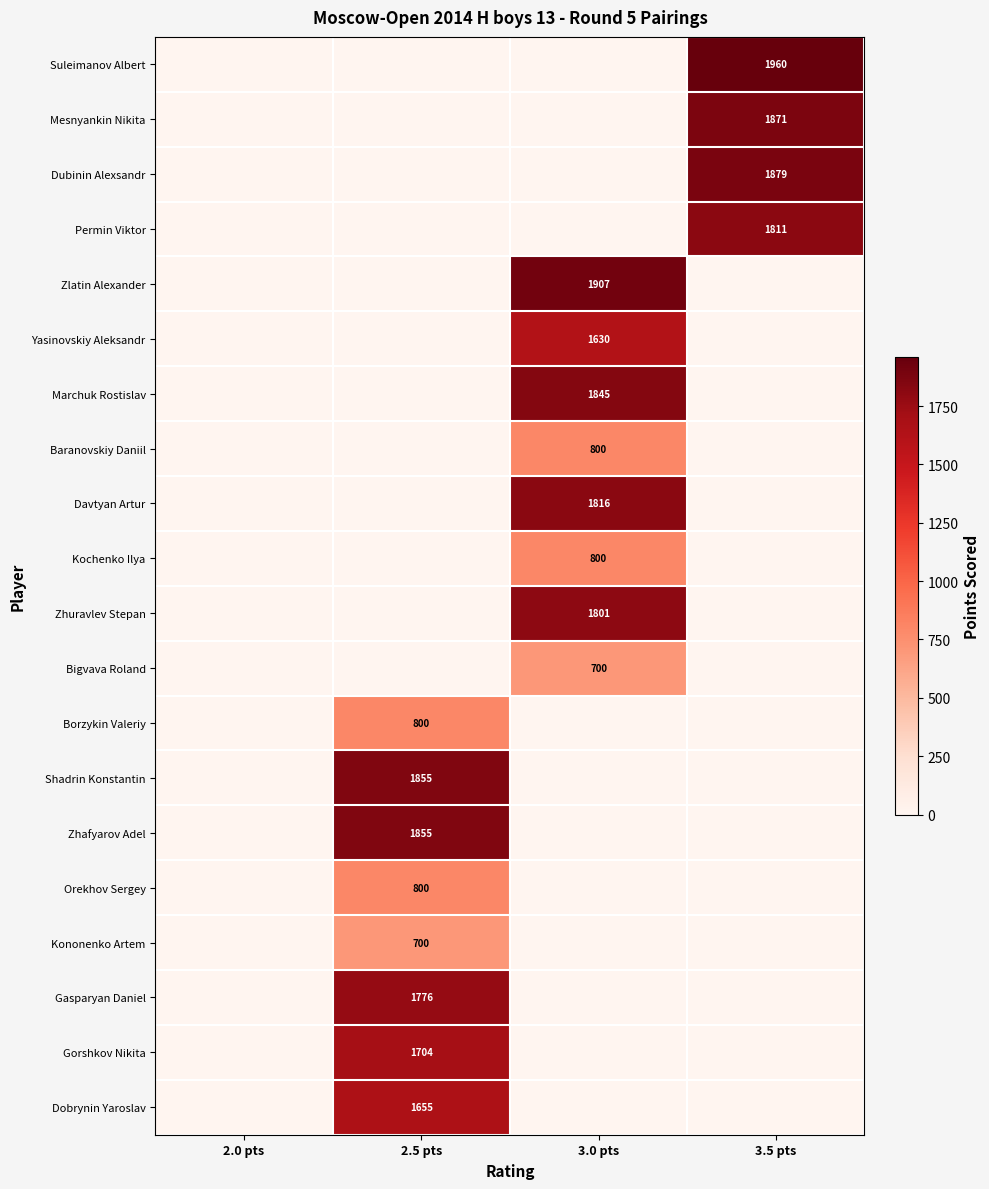

Is it true that Bigvava Roland equals 700 at 3.0 pts?

True